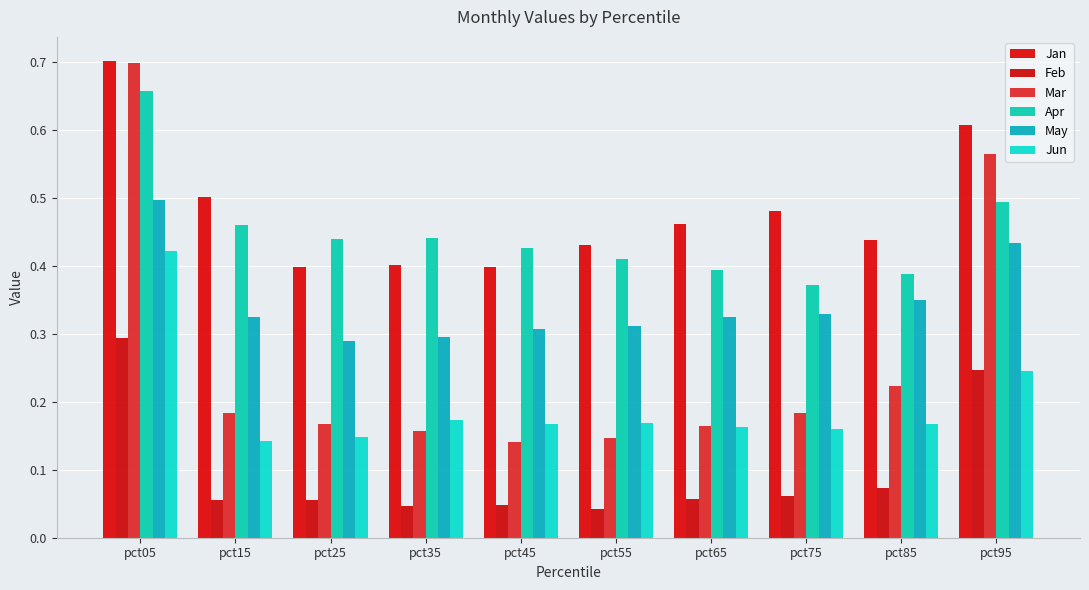

How many series are shown in this chart?

6